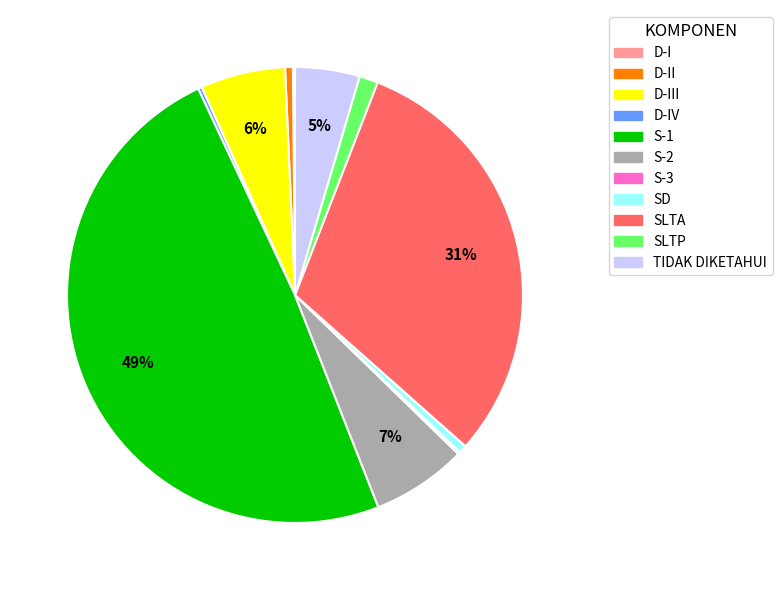

To the nearest percent, what is the average slice percentage?

9%